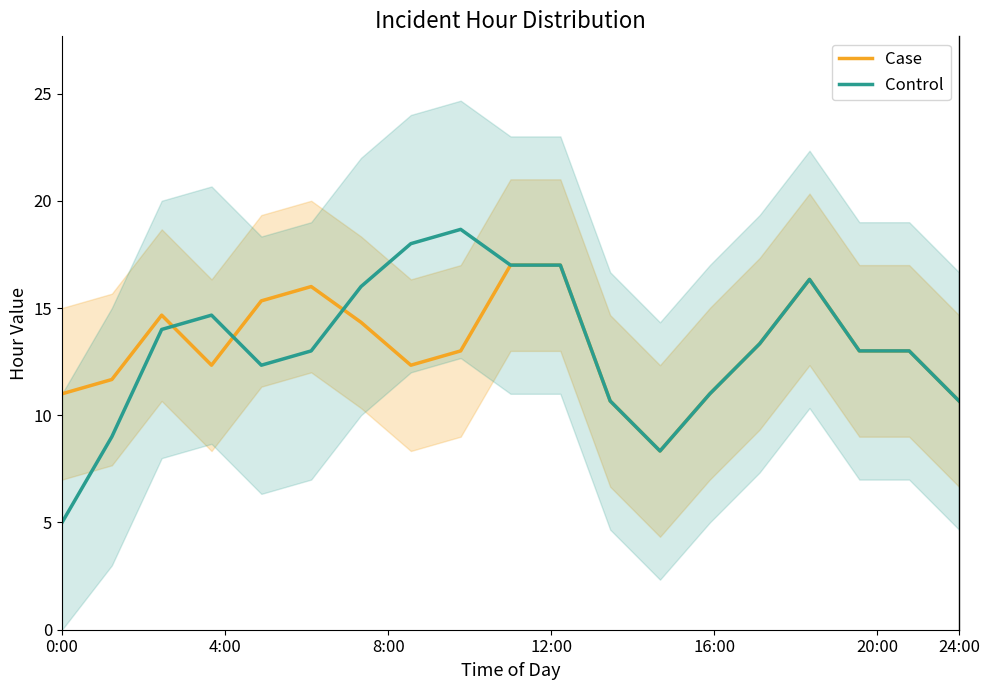

Which series has the largest total across all categories?

Case